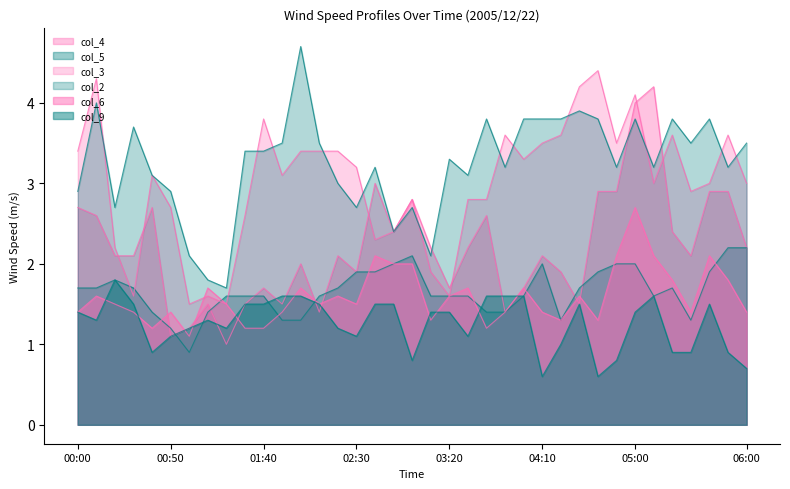

Reading right to left, list all the values displayed in this chart.

col_4: 06:00=2.2	05:50=2.9	05:40=2.9	05:30=2.1	05:20=2.4	05:10=4.2	05:00=4.0	04:50=2.9	04:40=2.9	04:30=1.5	04:20=1.9	04:10=2.1	04:00=1.7	03:50=1.4	03:40=2.6	03:30=2.2	03:20=1.7	03:10=2.2	03:00=2.8	02:50=2.4	02:40=3.0	02:30=1.9	02:20=2.1	02:10=1.4	02:00=2.0	01:50=1.5	01:40=1.7	01:30=1.5	01:20=1.0	01:10=1.5	01:00=1.2	00:50=1.1	00:40=2.7	00:30=2.1	00:20=2.1	00:10=2.6	00:00=2.7
col_5: 06:00=2.2	05:50=2.2	05:40=1.9	05:30=1.3	05:20=1.7	05:10=1.6	05:00=2.0	04:50=2.0	04:40=1.9	04:30=1.7	04:20=1.3	04:10=2.0	04:00=1.6	03:50=1.4	03:40=1.4	03:30=1.6	03:20=1.6	03:10=1.6	03:00=2.1	02:50=2.0	02:40=1.9	02:30=1.9	02:20=1.7	02:10=1.6	02:00=1.3	01:50=1.3	01:40=1.6	01:30=1.6	01:20=1.6	01:10=1.4	01:00=0.9	00:50=1.2	00:40=1.4	00:30=1.7	00:20=1.8	00:10=1.7	00:00=1.7
col_3: 06:00=3.0	05:50=3.6	05:40=3.0	05:30=2.9	05:20=3.6	05:10=3.0	05:00=4.1	04:50=3.5	04:40=4.4	04:30=4.2	04:20=3.6	04:10=3.5	04:00=3.3	03:50=3.6	03:40=2.8	03:30=2.8	03:20=1.6	03:10=1.9	03:00=2.8	02:50=2.4	02:40=2.3	02:30=3.2	02:20=3.4	02:10=3.4	02:00=3.4	01:50=3.1	01:40=3.8	01:30=2.6	01:20=1.5	01:10=1.6	01:00=1.5	00:50=2.7	00:40=3.1	00:30=1.6	00:20=2.2	00:10=4.3	00:00=3.4
col_2: 06:00=3.5	05:50=3.2	05:40=3.8	05:30=3.5	05:20=3.8	05:10=3.2	05:00=3.8	04:50=3.2	04:40=3.8	04:30=3.9	04:20=3.8	04:10=3.8	04:00=3.8	03:50=3.2	03:40=3.8	03:30=3.1	03:20=3.3	03:10=2.1	03:00=2.7	02:50=2.4	02:40=3.2	02:30=2.7	02:20=3.0	02:10=3.5	02:00=4.7	01:50=3.5	01:40=3.4	01:30=3.4	01:20=1.7	01:10=1.8	01:00=2.1	00:50=2.9	00:40=3.1	00:30=3.7	00:20=2.7	00:10=4.0	00:00=2.9
col_6: 06:00=1.4	05:50=1.8	05:40=2.1	05:30=1.4	05:20=1.8	05:10=2.1	05:00=2.7	04:50=2.1	04:40=1.3	04:30=1.6	04:20=1.3	04:10=1.4	04:00=1.7	03:50=1.4	03:40=1.2	03:30=1.7	03:20=1.6	03:10=1.3	03:00=2.0	02:50=2.0	02:40=2.1	02:30=1.5	02:20=1.6	02:10=1.5	02:00=1.7	01:50=1.4	01:40=1.2	01:30=1.2	01:20=1.5	01:10=1.7	01:00=1.1	00:50=1.4	00:40=1.2	00:30=1.4	00:20=1.5	00:10=1.6	00:00=1.4
col_9: 06:00=0.7	05:50=0.9	05:40=1.5	05:30=0.9	05:20=0.9	05:10=1.6	05:00=1.4	04:50=0.8	04:40=0.6	04:30=1.5	04:20=1.0	04:10=0.6	04:00=1.6	03:50=1.6	03:40=1.6	03:30=1.1	03:20=1.4	03:10=1.4	03:00=0.8	02:50=1.5	02:40=1.5	02:30=1.1	02:20=1.2	02:10=1.5	02:00=1.6	01:50=1.6	01:40=1.5	01:30=1.5	01:20=1.2	01:10=1.3	01:00=1.2	00:50=1.1	00:40=0.9	00:30=1.5	00:20=1.8	00:10=1.3	00:00=1.4